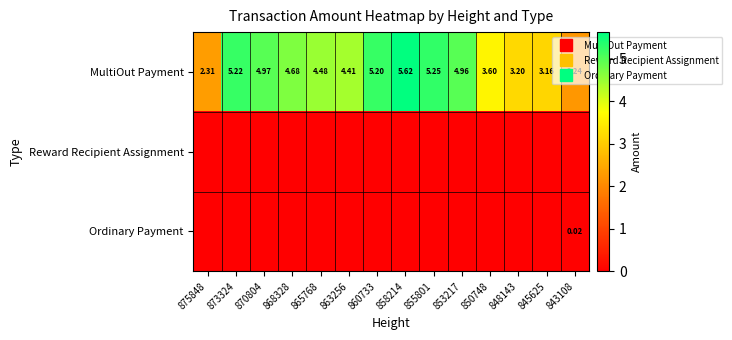

What is the total value across all series at 848143?

3.2